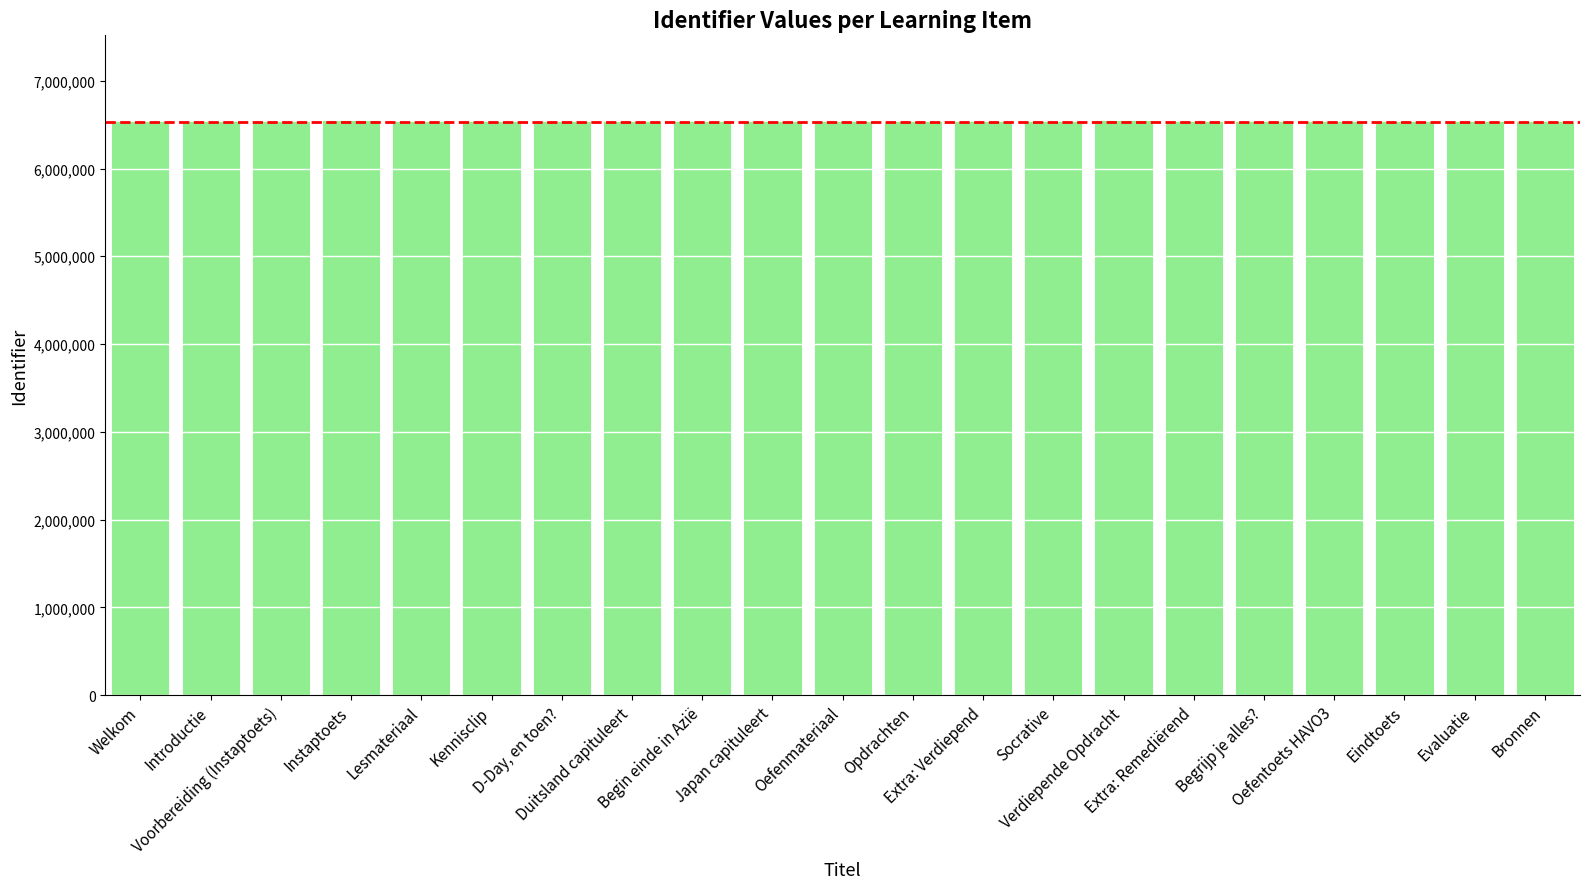

What is the difference between the values at Voorbereiding (Instaptoets) and Evaluatie?

10